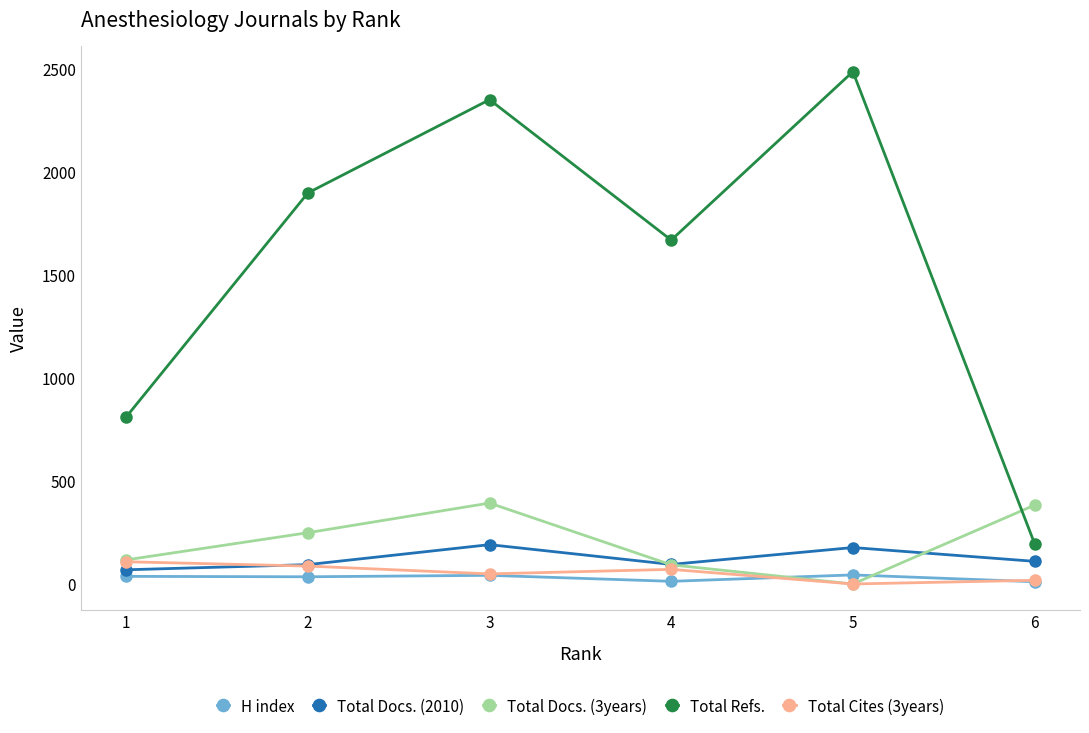

What is the maximum value shown in the chart?

2488